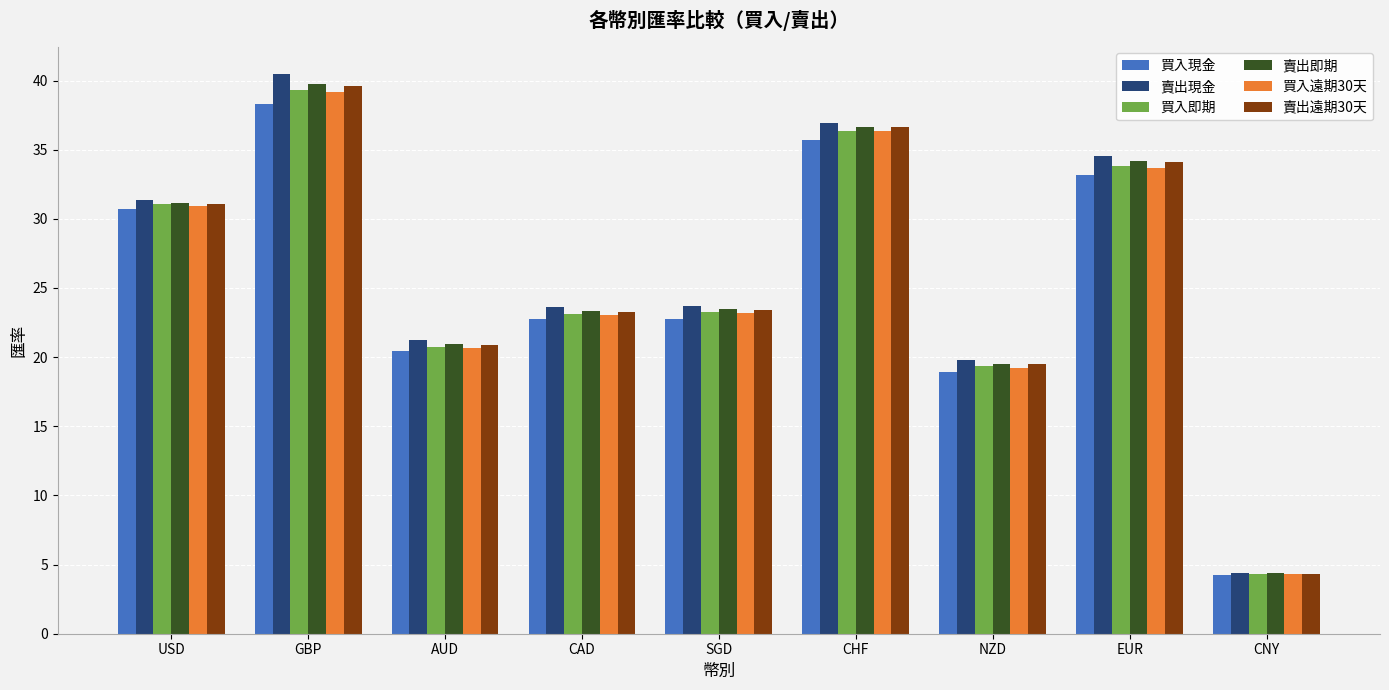

Is the value of 賣出即期 at USD greater than the value of 買入即期 at CAD?

Yes